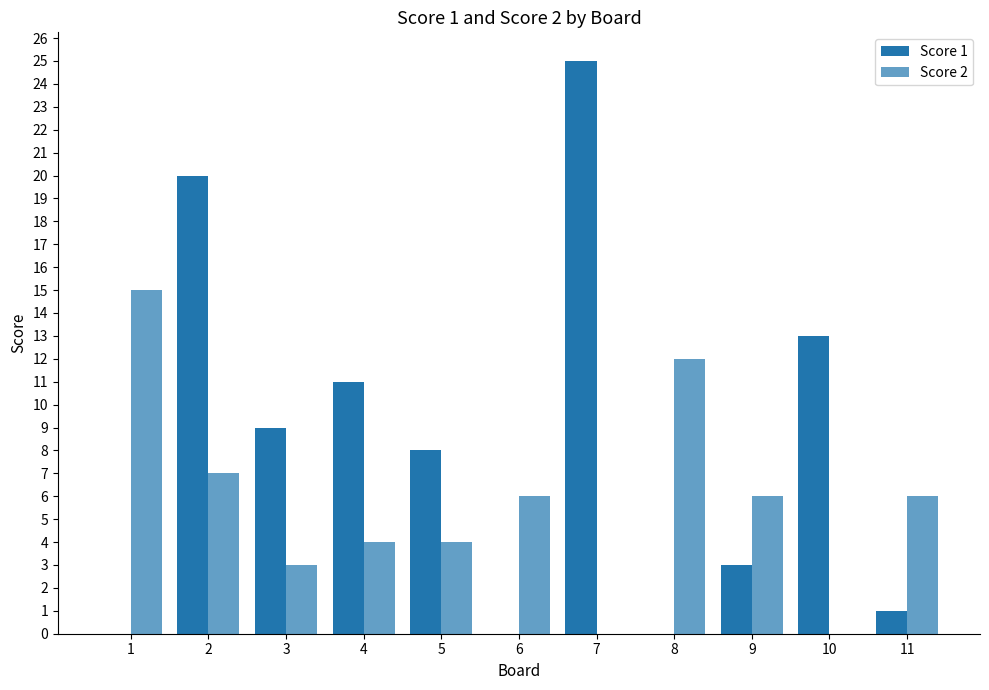

Are the bars grouped side by side (vs. stacked)?

Yes